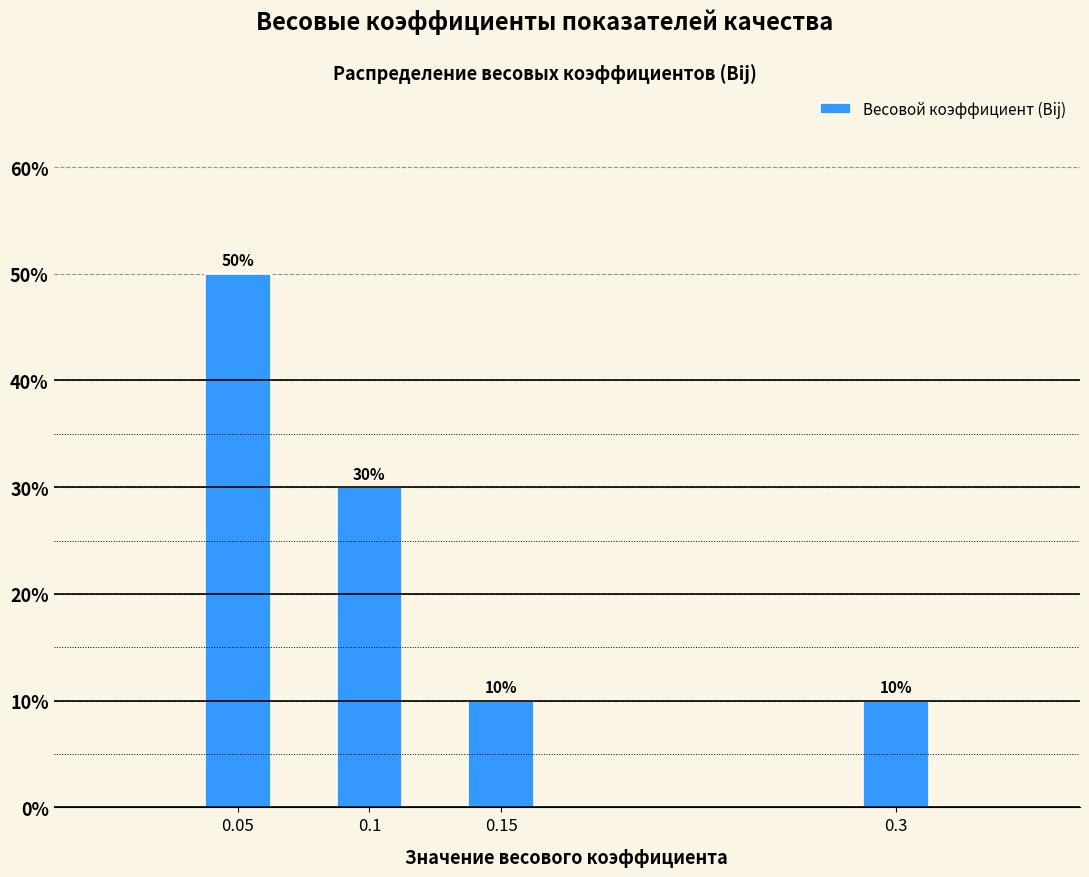

Reading left to right, list all the values displayed in this chart.

0.05=50	0.1=30	0.15=10	0.3=10